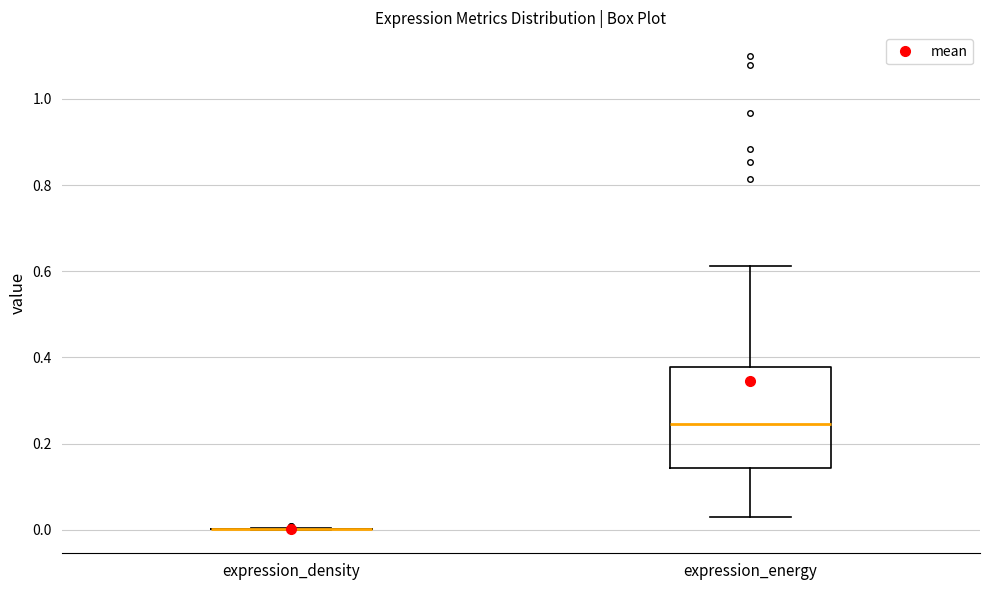

Which box is the tallest, from its lower edge to its upper edge?

expression_energy